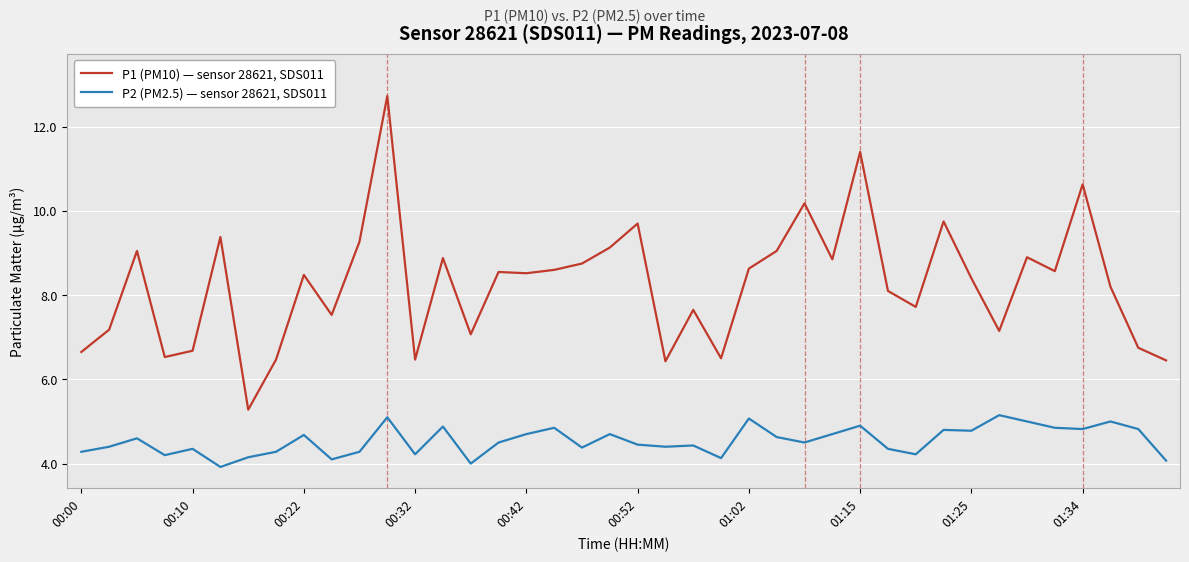

List the series in order of their peak value, lowest first.

P2 (PM2.5) — sensor 28621, SDS011, P1 (PM10) — sensor 28621, SDS011